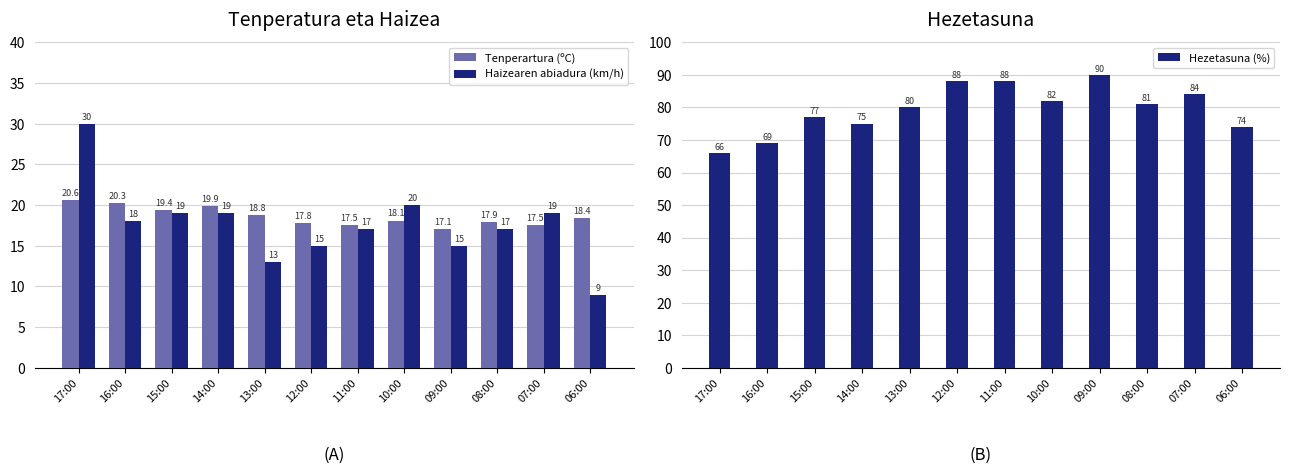

What are all the series names shown in the legend?

Tenperartura (ºC), Haizearen abiadura (km/h), Hezetasuna (%)